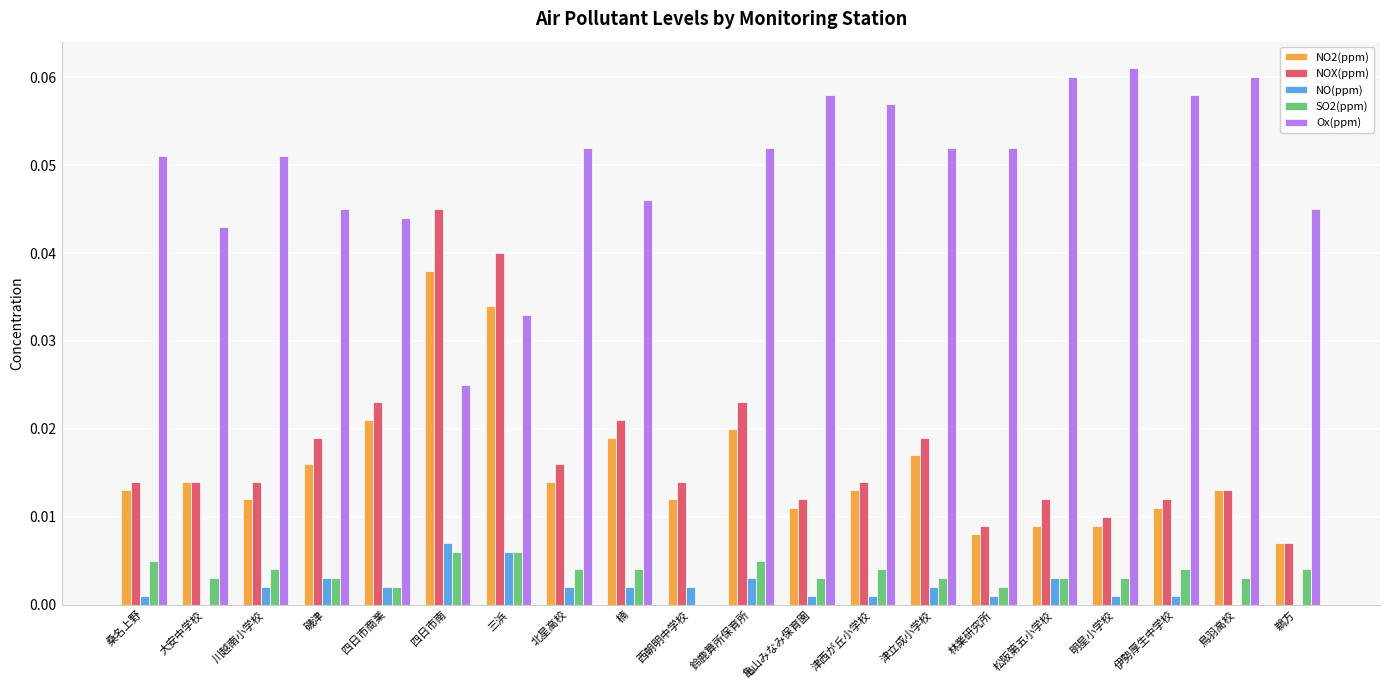

Which series has the largest total across all categories?

Ox(ppm)